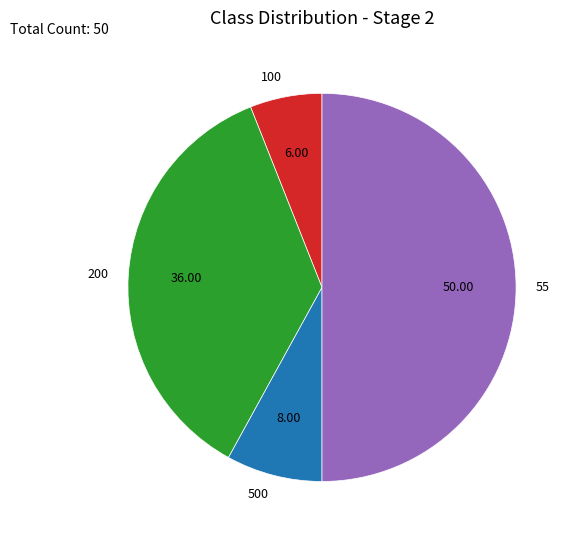

Rank the categories by value from lowest to highest.

100, 500, 200, 55